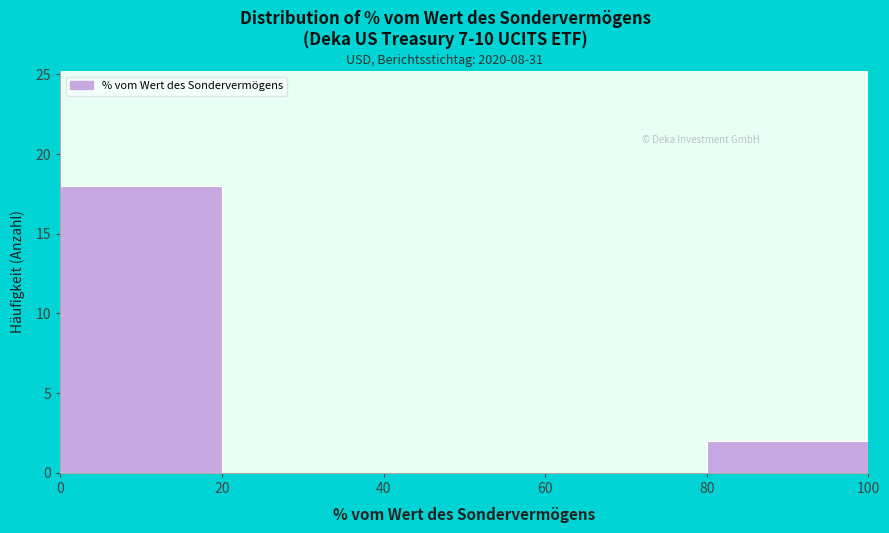

Reading left to right, transcribe this chart: for each bar, give the range it covers on the x-axis and its height. The values are not printed on the chart, so give them approximately, as read against the axis.

0 to 20: 18
20 to 40: 0
40 to 60: 0
60 to 80: 0
80 to 100: 2